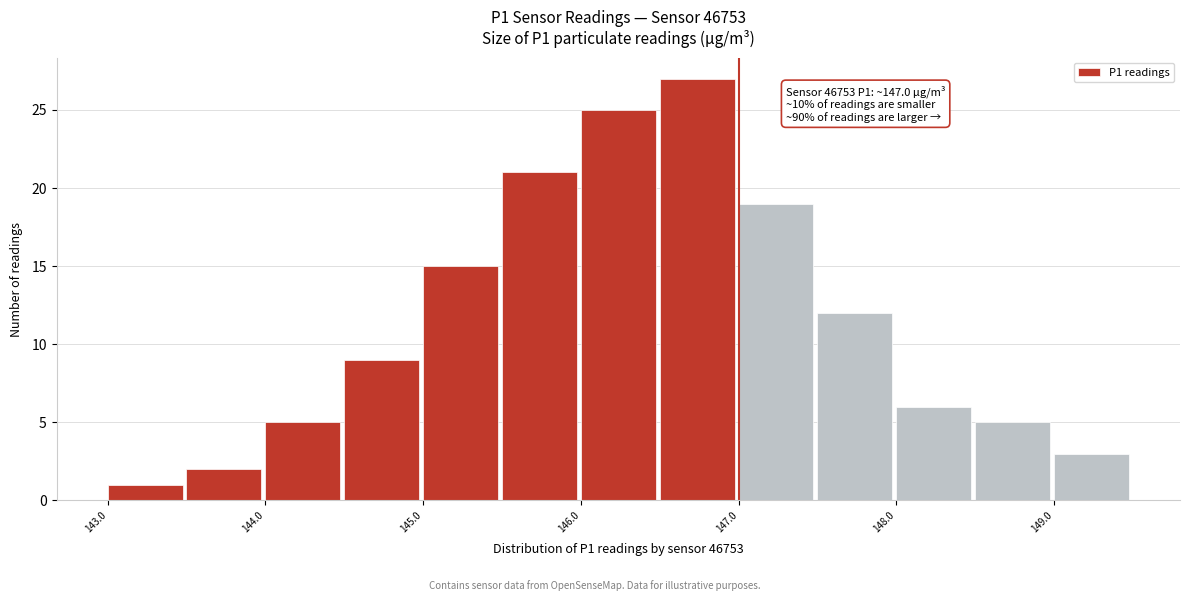

Over which range of the x-axis is the bar tallest?

146.5 to 147.0